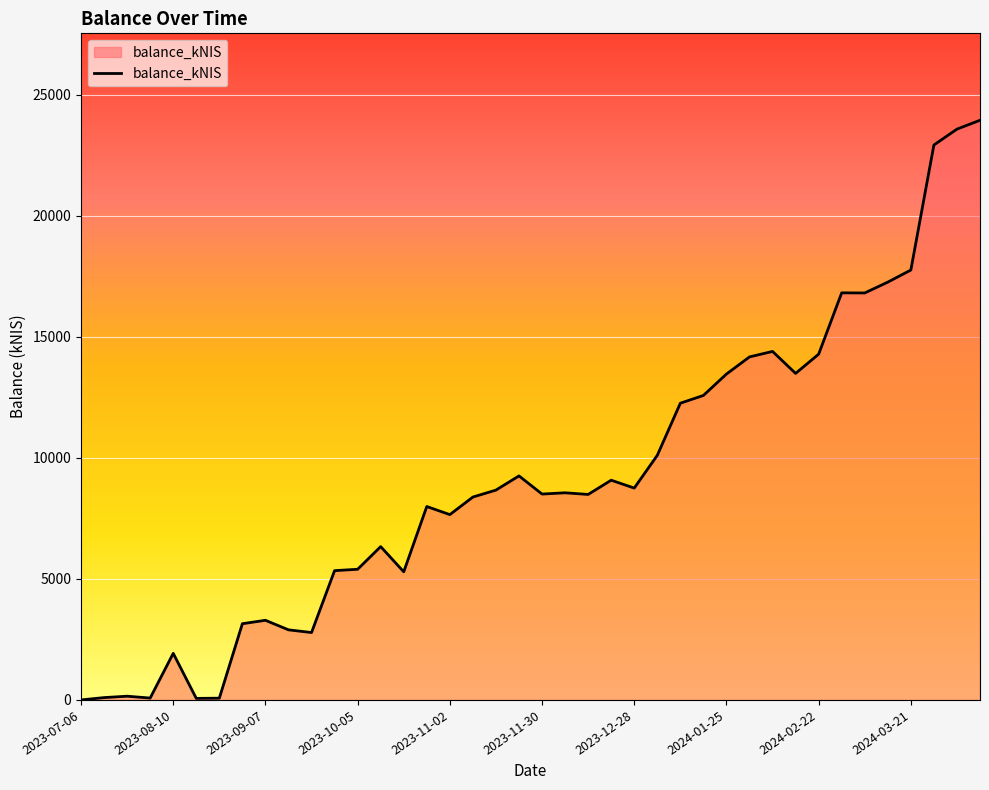

What is the maximum value shown in the chart?

23935.5